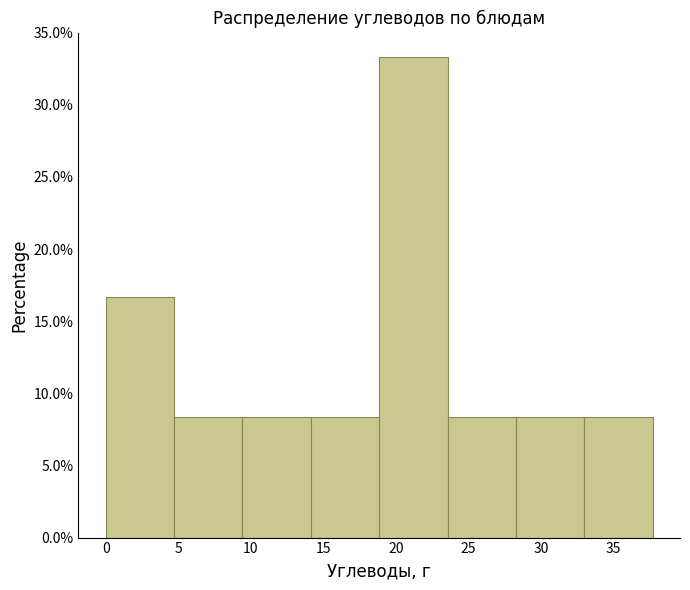

Reading left to right, transcribe this chart: for each bar, give the range it covers on the x-axis and its height. Neither the bar edges nor the heights are printed on the chart, so give them approximately, as read against the axes.

0.0 to 4.5: 16.5
4.5 to 9.5: 8.5
9.5 to 14.0: 8.5
14.0 to 19.0: 8.5
19.0 to 23.5: 33.5
23.5 to 28.5: 8.5
28.5 to 33.0: 8.5
33.0 to 37.5: 8.5